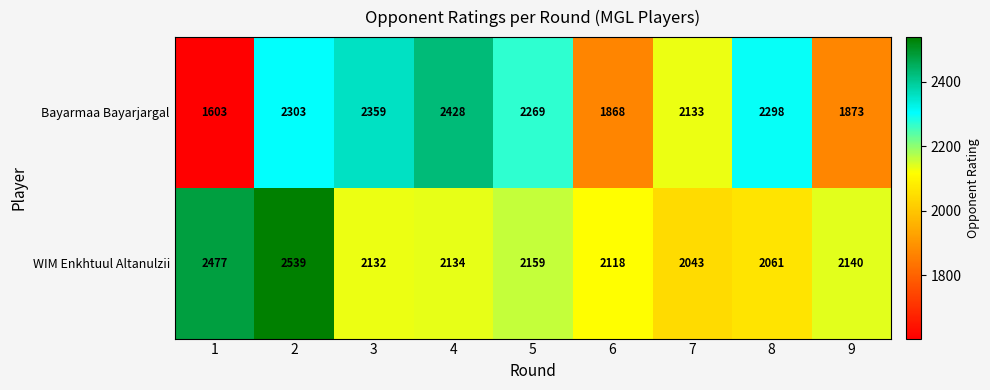

Where is Bayarmaa Bayarjargal nearest to the value 2015?

7